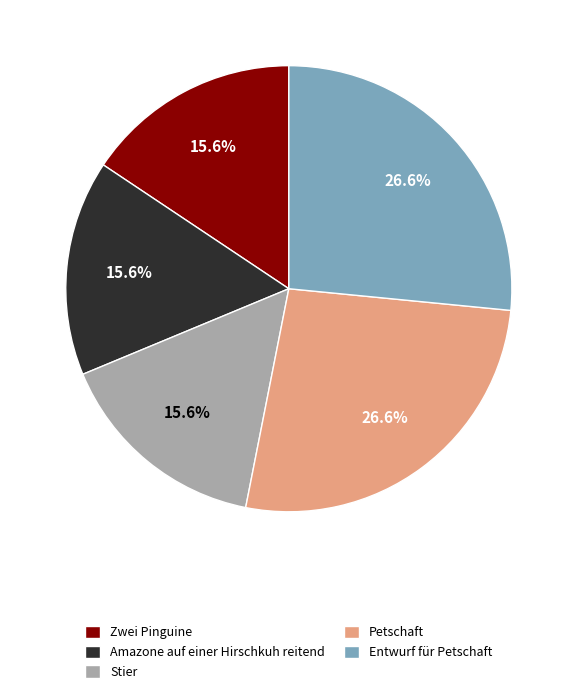

Count the number of slices in the pie.

5